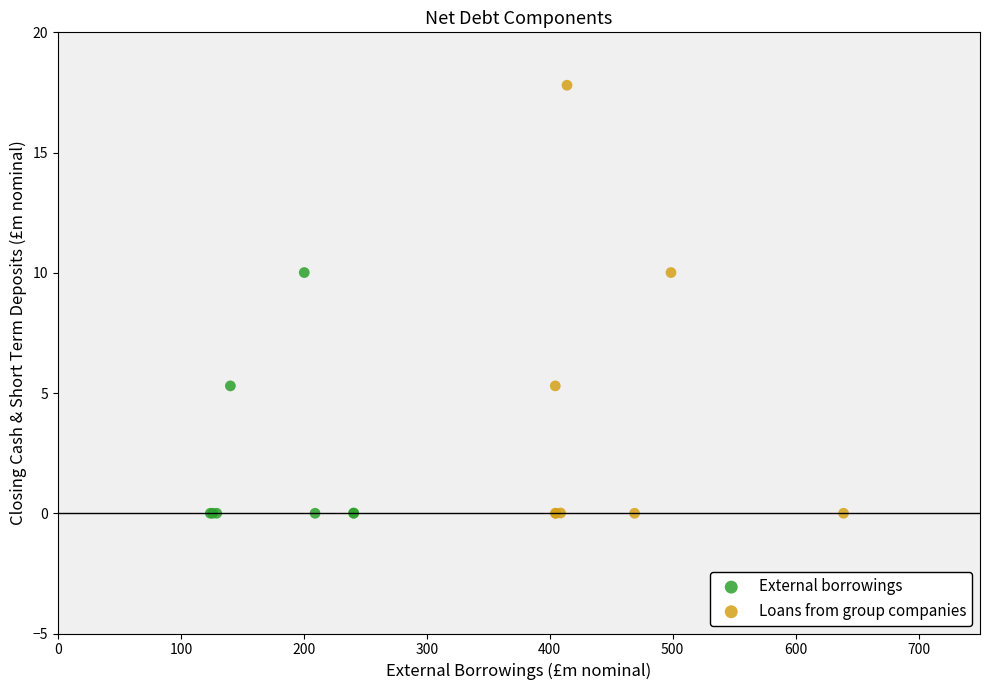

Which series has the widest spread of Y values?

Loans from group companies